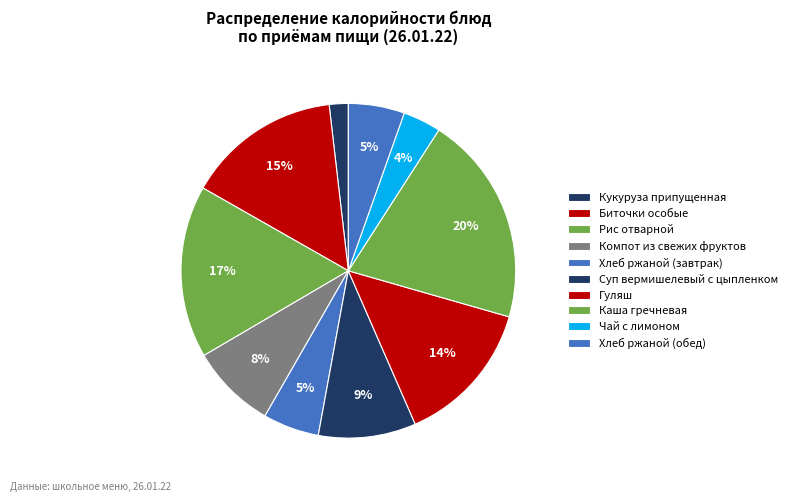

How many slices are in this pie chart?

10